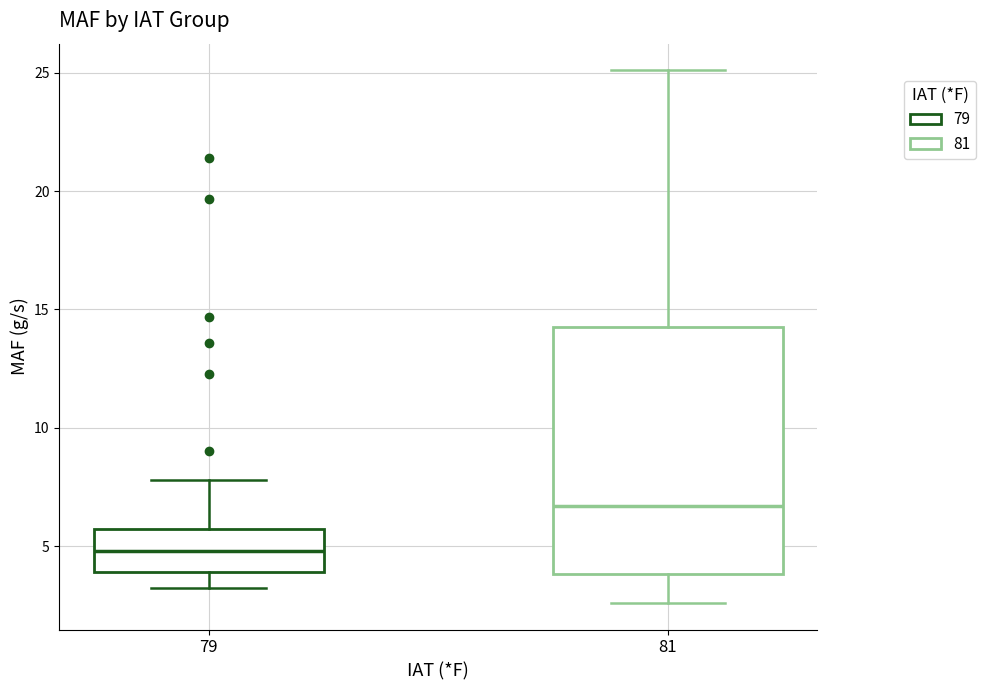

Where does the upper whisker of the box at x = 81 end on the y-axis? The values are not printed on the chart, so give them approximately, as read against the axis.

25.0